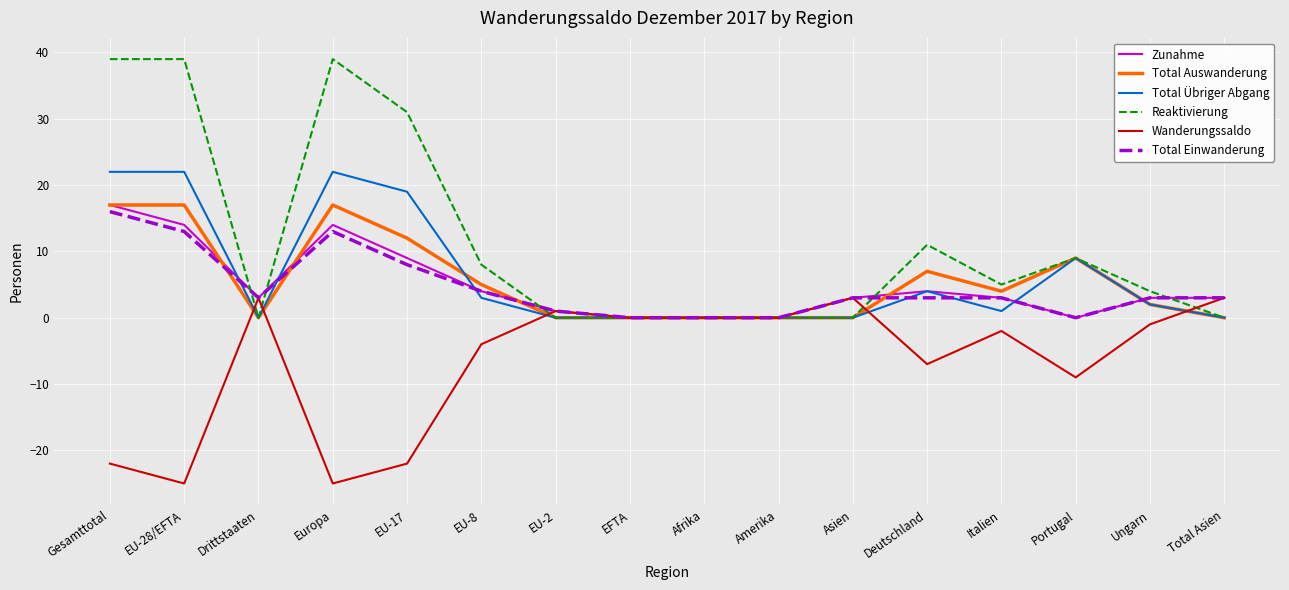

What position from the right is Europa?

13